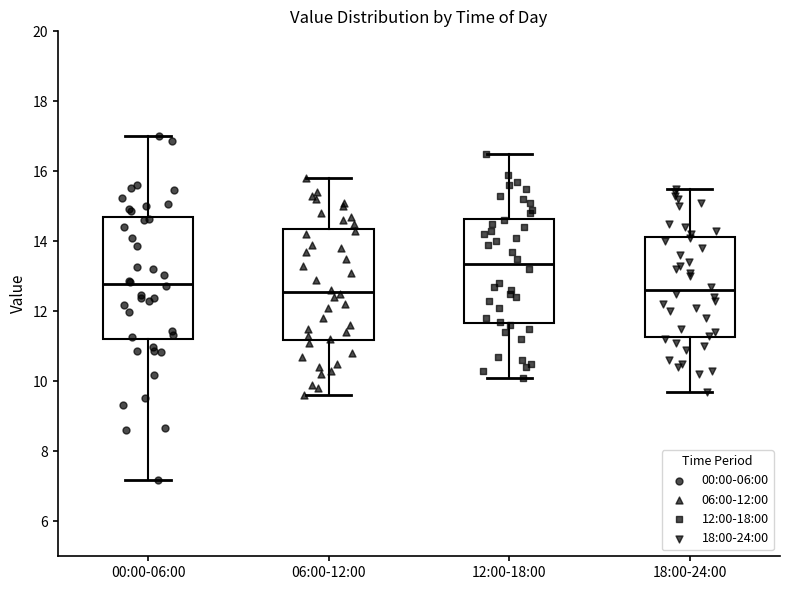

Reading left to right, read every box against the y-axis: the position of its median line, the range the box covers, and the ends of its whiskers. The values are not printed on the chart, so give them approximately, as read against the axis.

00:00-06:00: median 12.8, box 11.2 to 14.6, whiskers 7.2 to 17.0
06:00-12:00: median 12.6, box 11.2 to 14.4, whiskers 9.6 to 15.8
12:00-18:00: median 13.4, box 11.6 to 14.6, whiskers 10.2 to 16.6
18:00-24:00: median 12.6, box 11.2 to 14.2, whiskers 9.8 to 15.6